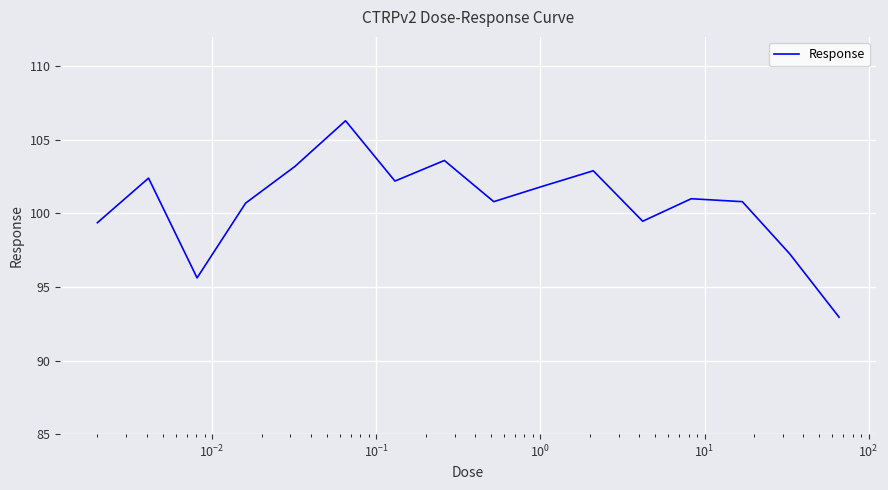

What is the greatest value displayed?

106.3